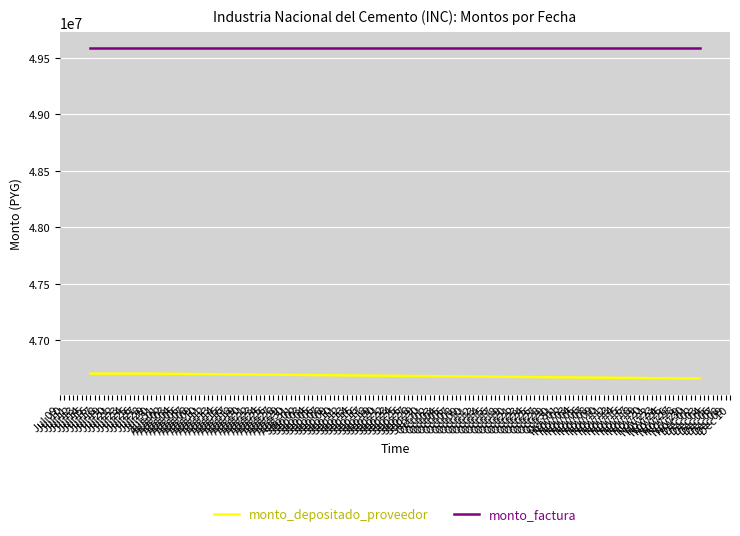

What are all the series names shown in the legend?

monto_depositado_proveedor, monto_factura